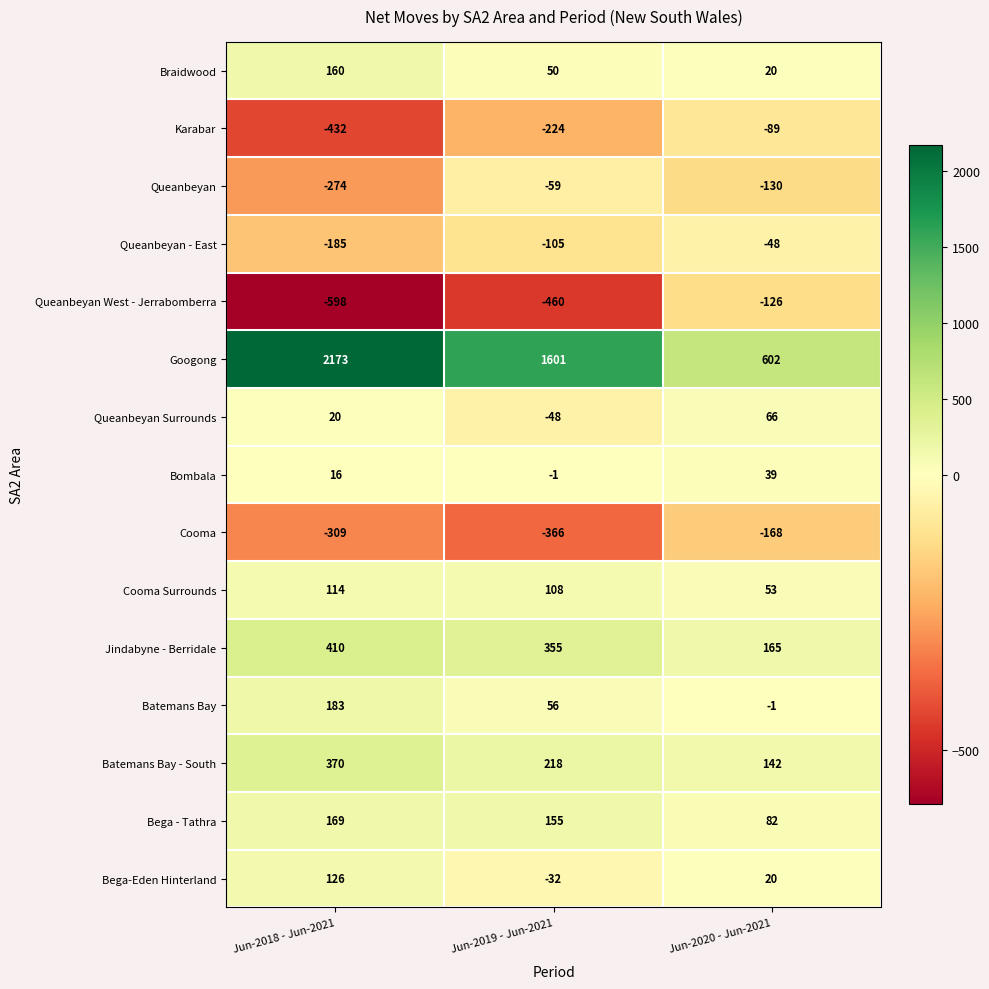

Which series has the largest total across all categories?

Googong